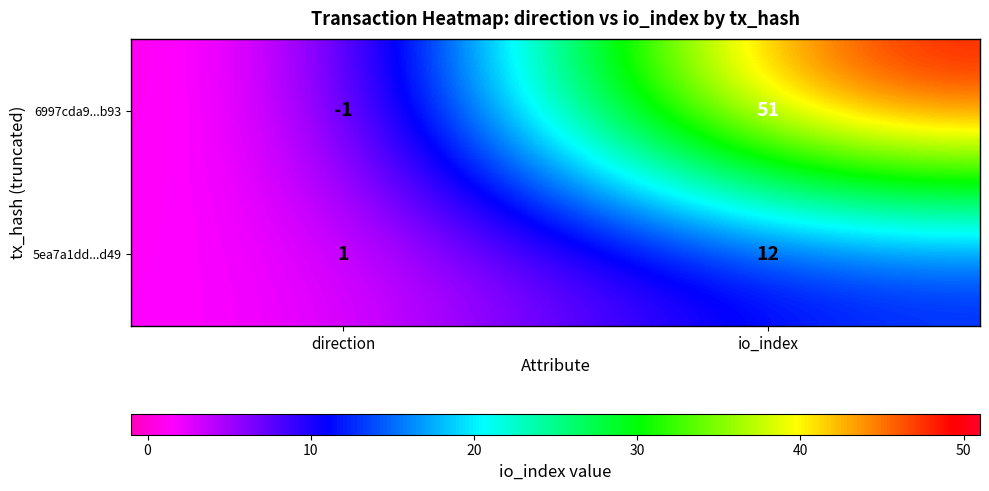

At which label is 6997cda9...b93 closest to 25?

direction